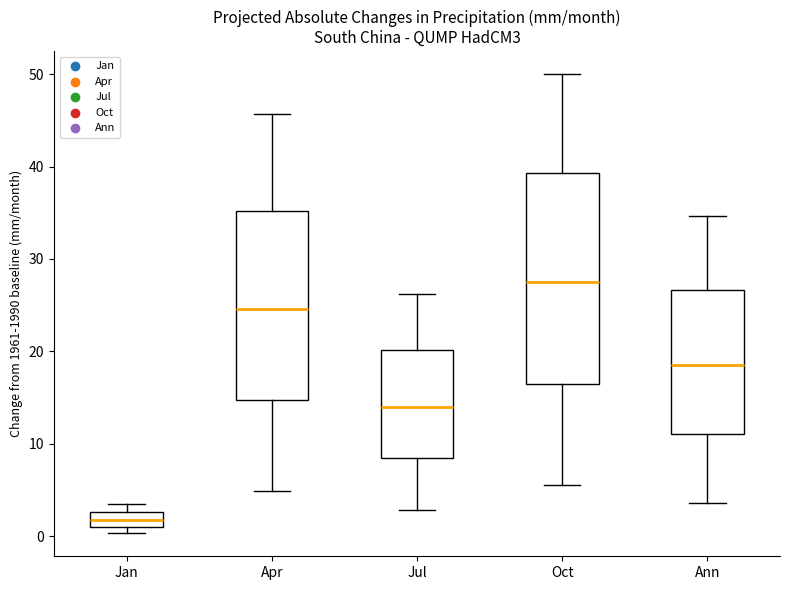

Reading left to right, transcribe this box plot: for each box, give where its median line is, the range the box spans, and where its two whiskers end, as read against the y-axis. The values are not printed on the chart, so give them approximately, as read against the axis.

Jan: median 2, box 1 to 3, whiskers 0 to 4
Apr: median 25, box 15 to 35, whiskers 5 to 46
Jul: median 14, box 8 to 20, whiskers 3 to 26
Oct: median 28, box 16 to 39, whiskers 6 to 50
Ann: median 19, box 11 to 27, whiskers 4 to 35